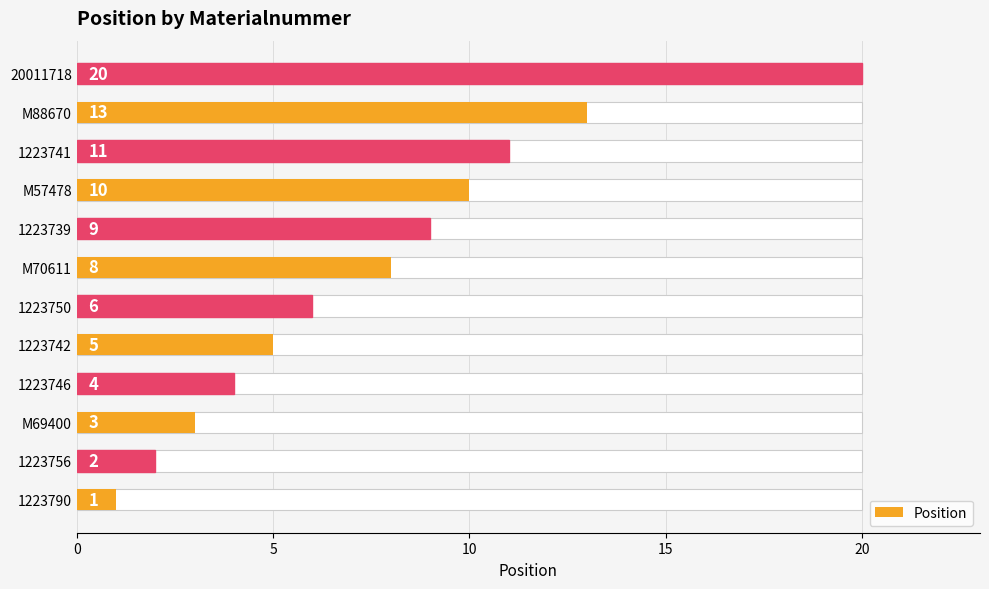

Is it true that the value at 1223750 is 2?

False